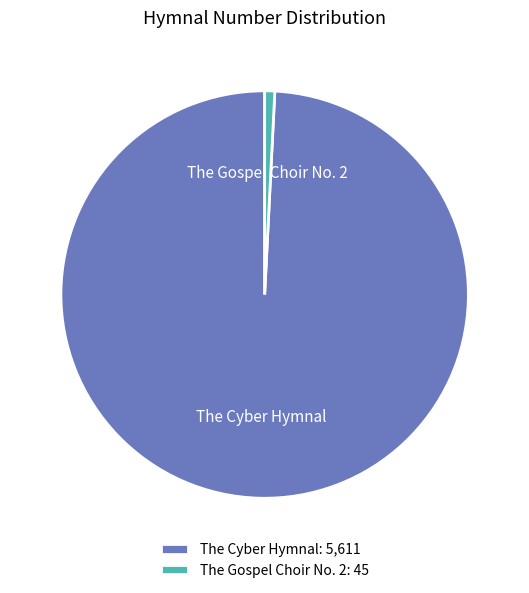

The The Cyber Hymnal slice represents 89% of the pie. True or false?

False